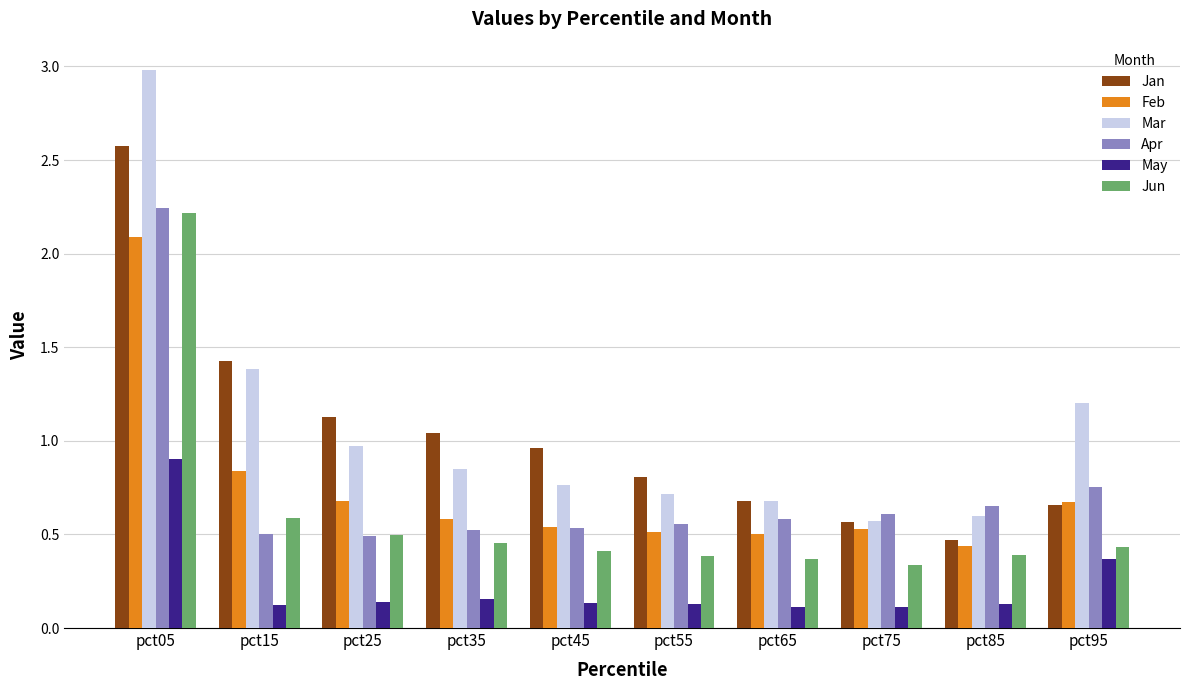

How many groups of bars are there?

10